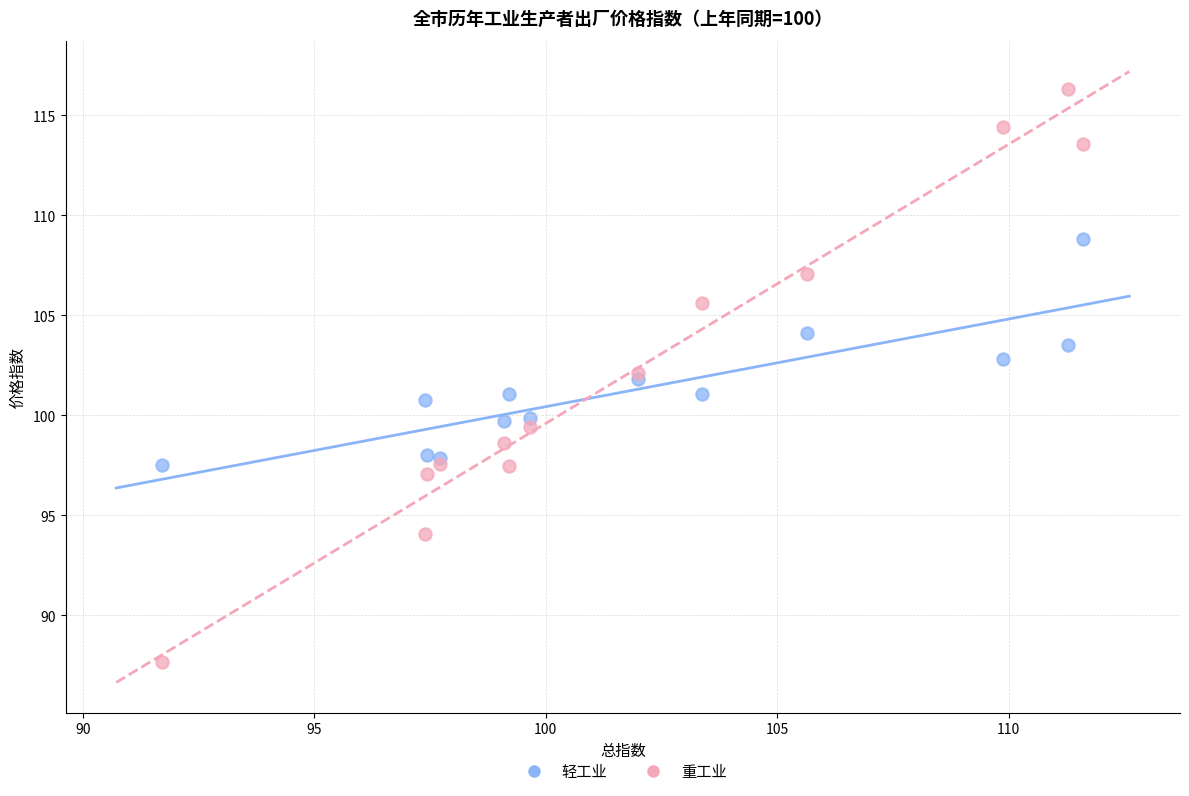

Which series reaches the maximum Y coordinate?

重工业